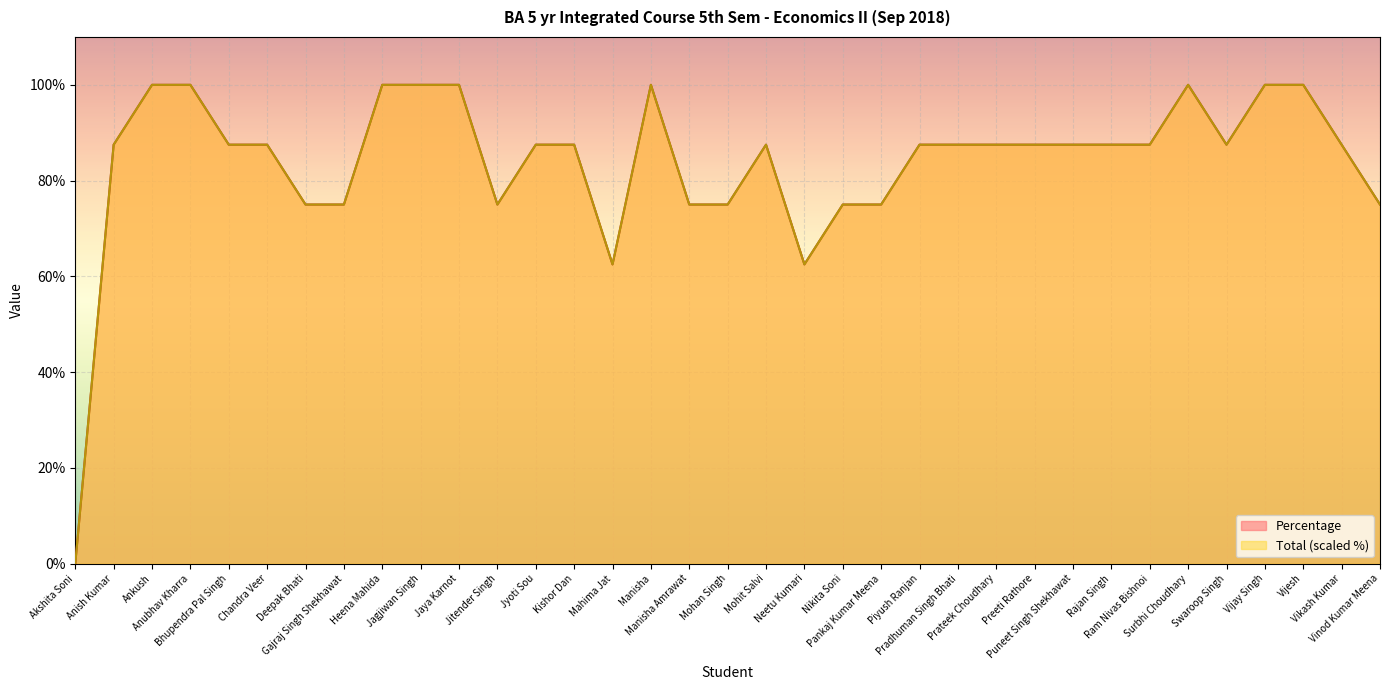

True or false: Total and Percentage cross at least once.

False